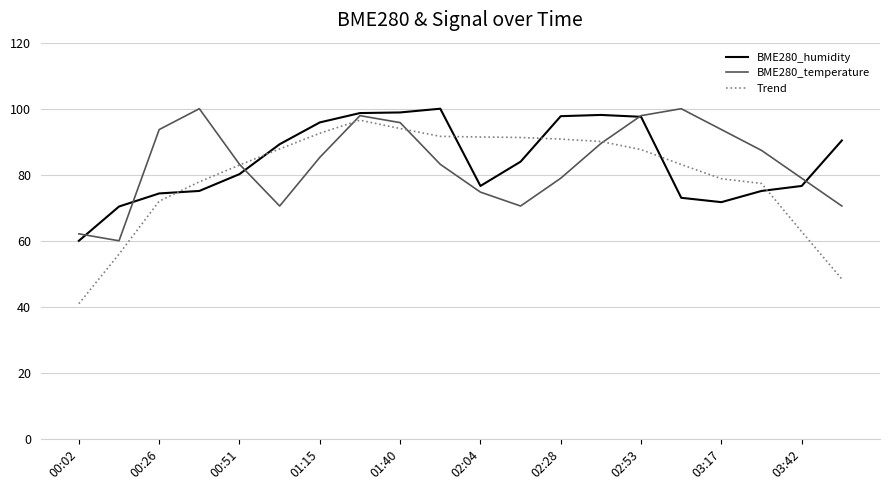

What is the maximum value shown in the chart?

100.0